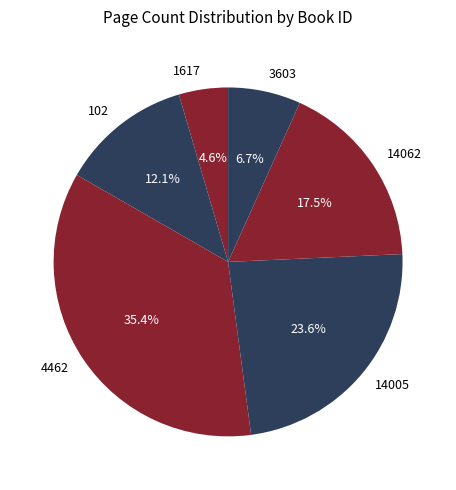

Approximately how many times larger is the value at 14062 compared to 3603?

2.6